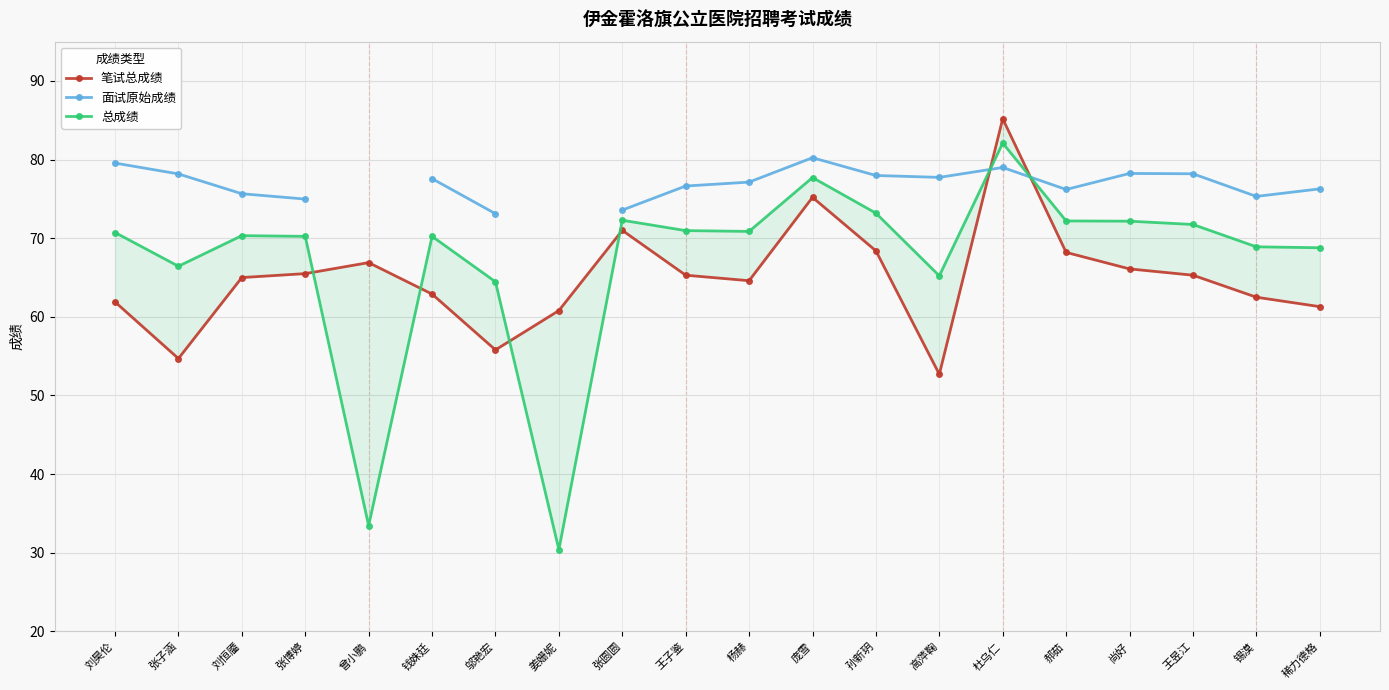

Is this an area chart (filled region under the line)?

No